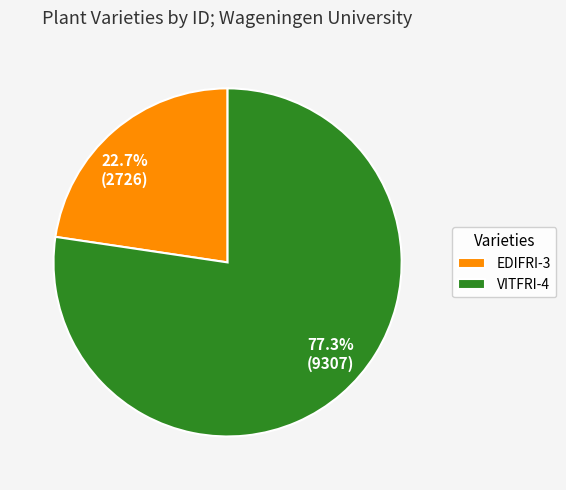

What portion of the pie excludes EDIFRI-3?

77.3%